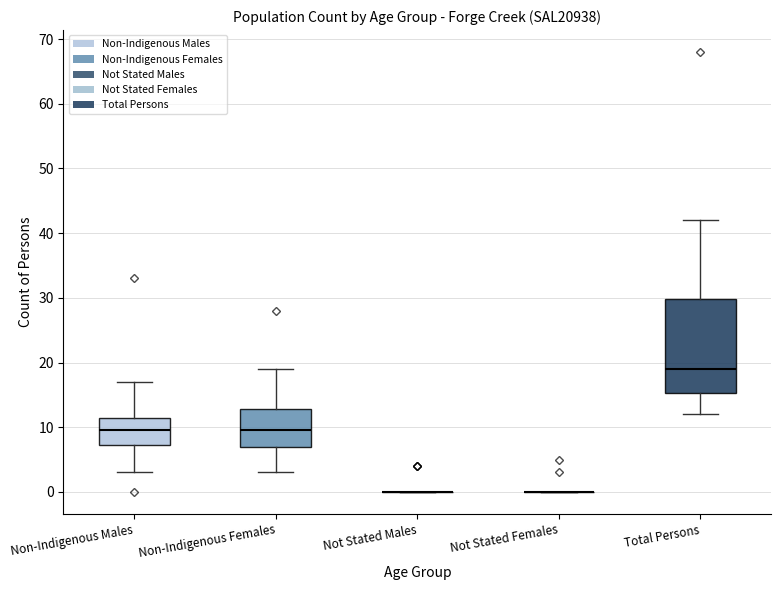

Reading left to right, read every box against the y-axis: the position of its median line, the range the box covers, and the ends of its whiskers. The values are not printed on the chart, so give them approximately, as read against the axis.

Non-Indigenous Males: median 10, box 7 to 12, whiskers 3 to 17
Non-Indigenous Females: median 10, box 7 to 13, whiskers 3 to 19
Not Stated Males: box collapsed to a line at 0, whiskers 0 to 0
Not Stated Females: box collapsed to a line at 0, whiskers 0 to 0
Total Persons: median 19, box 15 to 30, whiskers 12 to 42